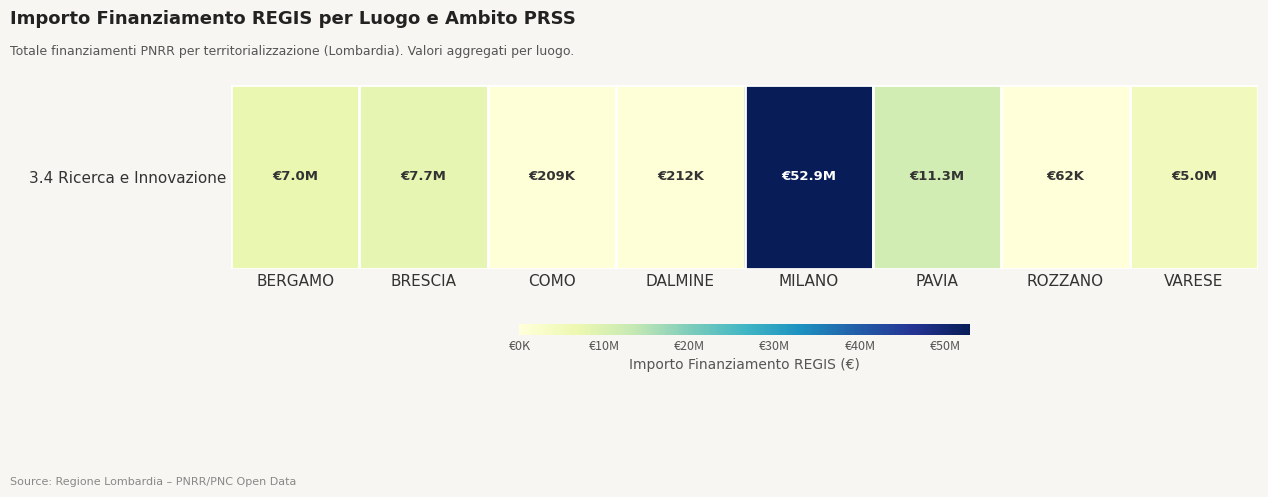

What is the difference between the maximum and minimum values?

52830703.2